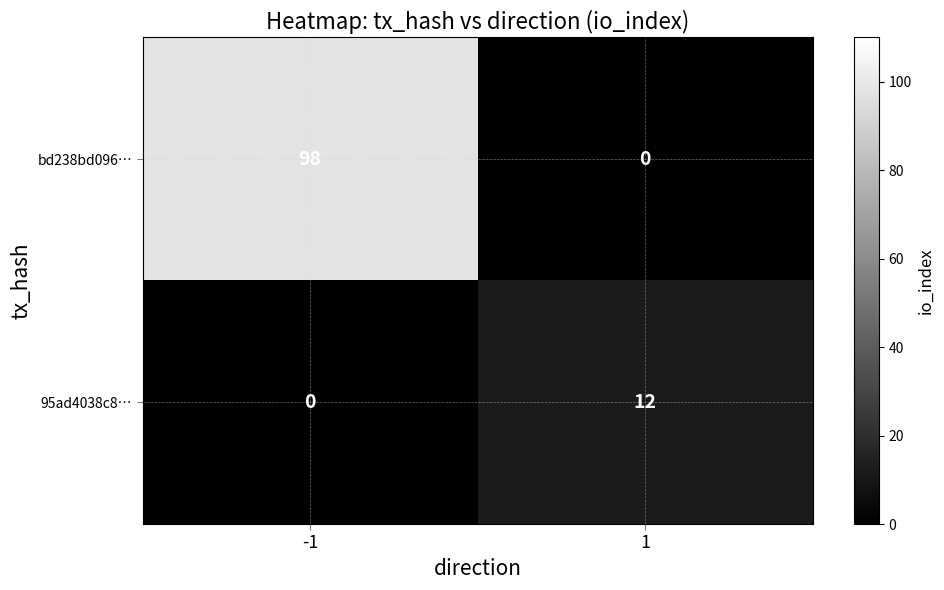

Reading right to left, transcribe all the data shown in this chart.

bd238bd096…: 1=0	-1=98
95ad4038c8…: 1=12	-1=0